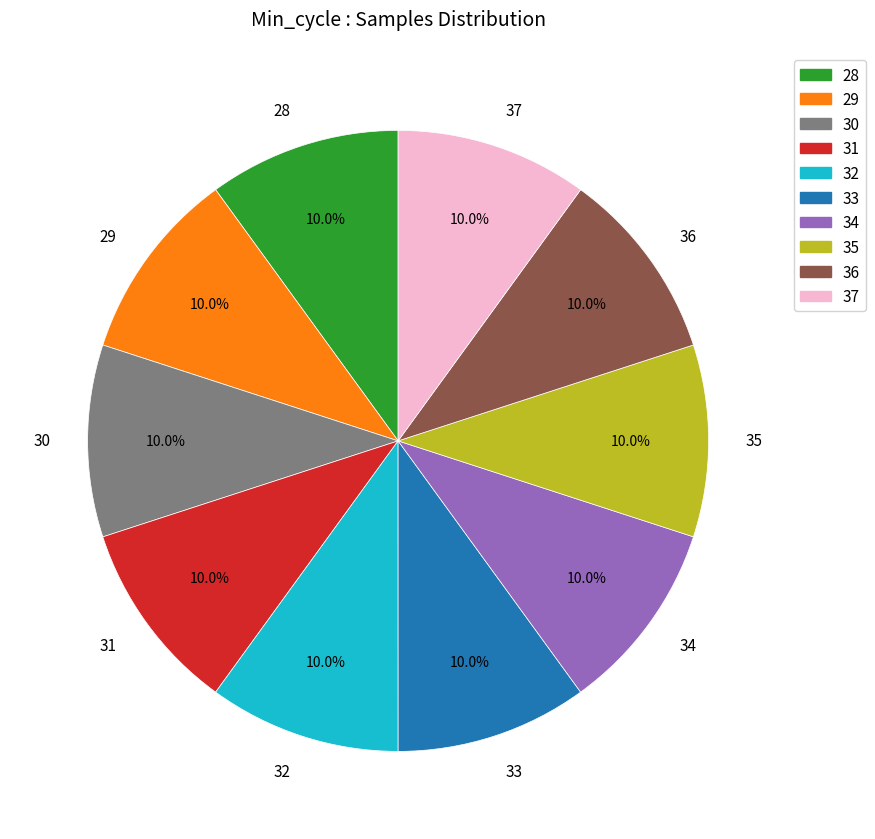

The 35 slice represents 1% of the pie. True or false?

False